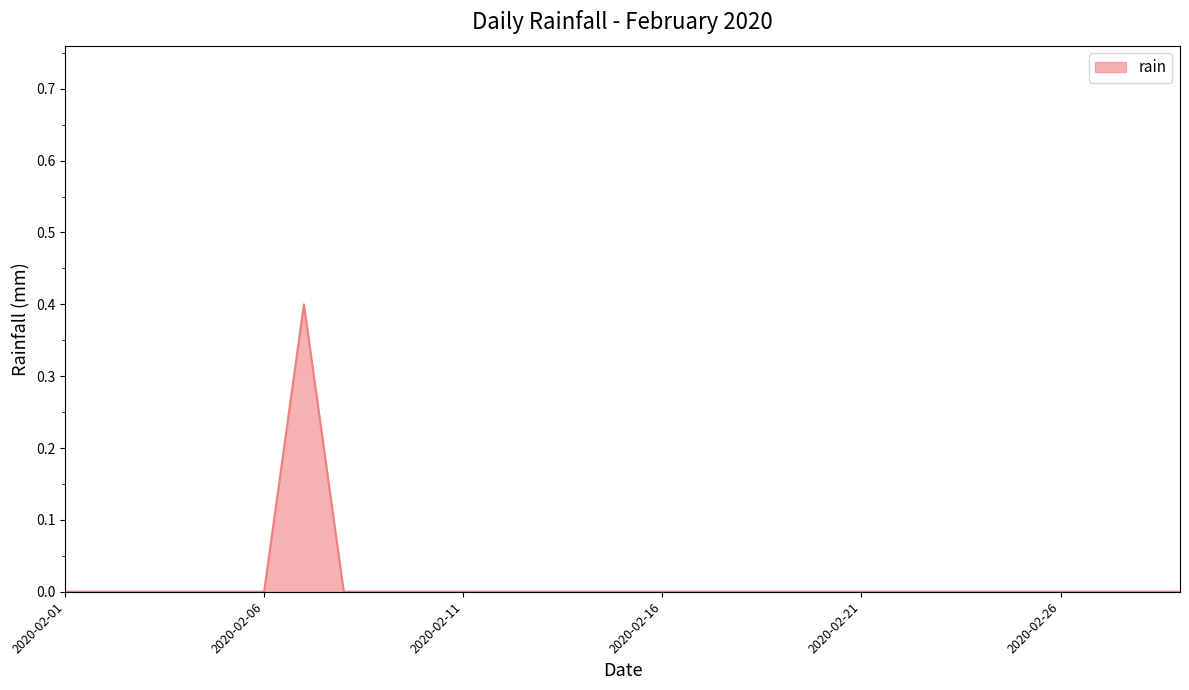

What is the maximum value shown in the chart?

0.4